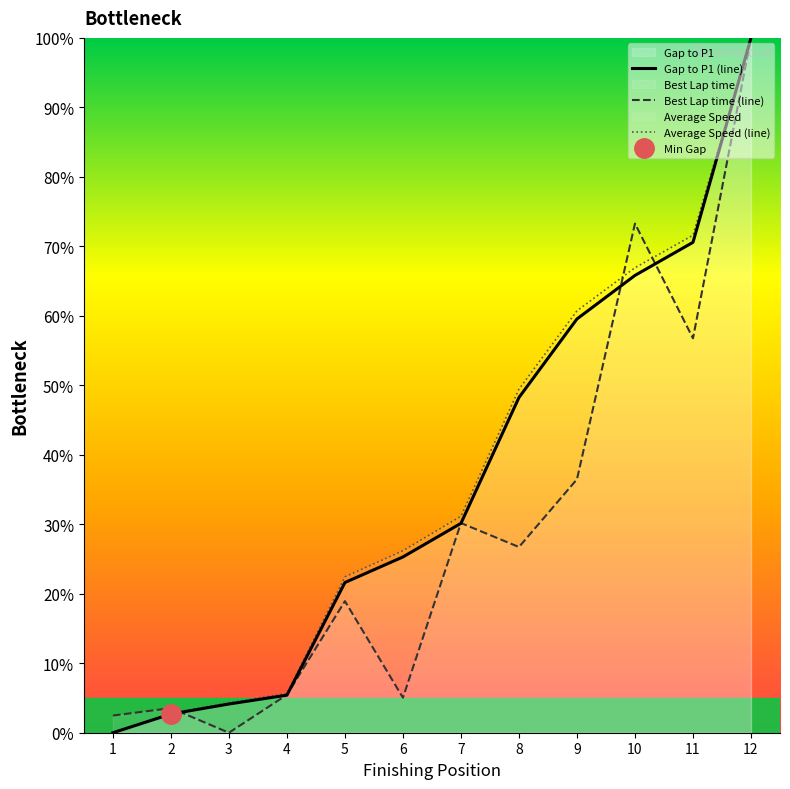

What is the value of the Best Lap time (line) point at the 8th from the left?

26.7